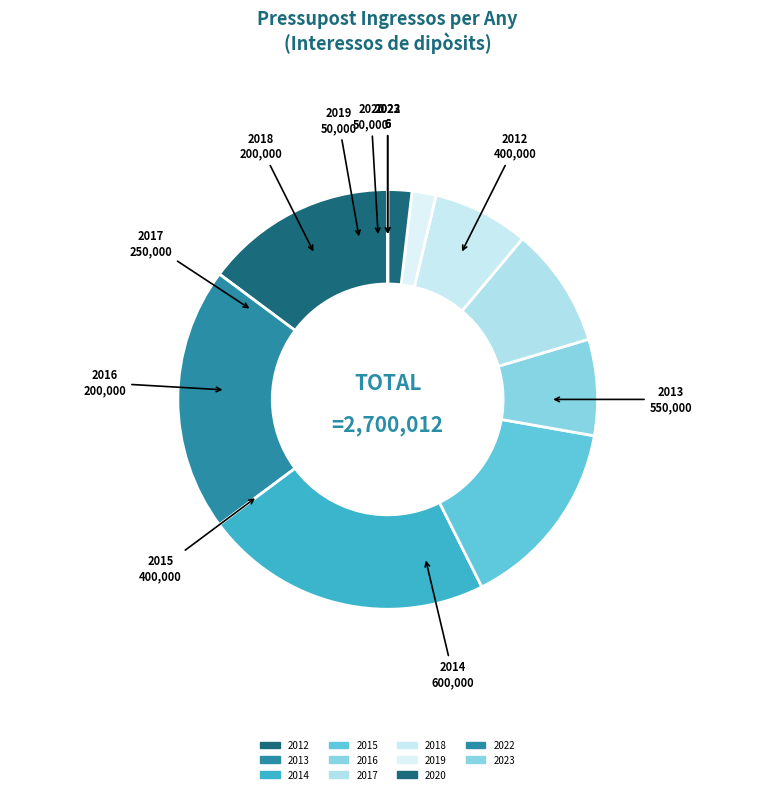

How many segments does this pie chart have?

11